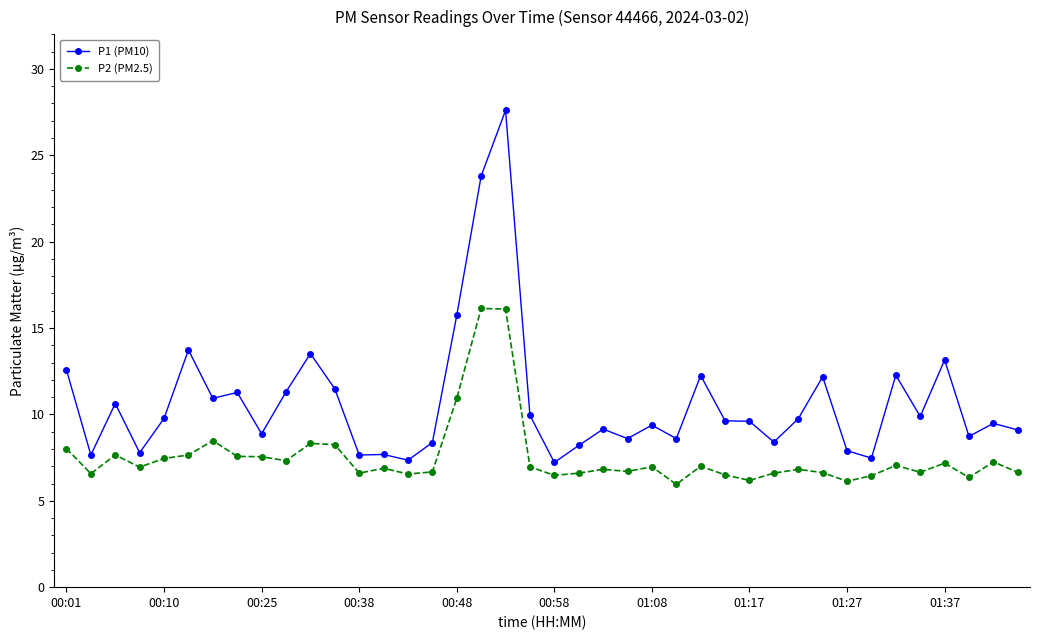

Which series has the largest total across all categories?

P1 (PM10)